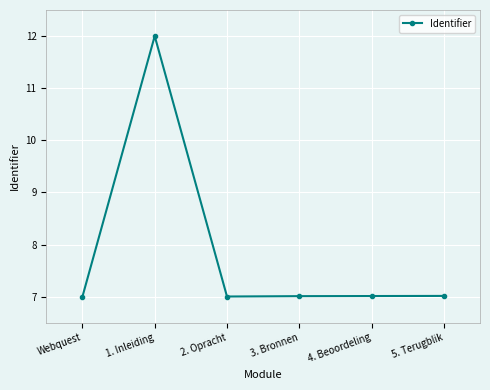

How many data points does each series have?

6